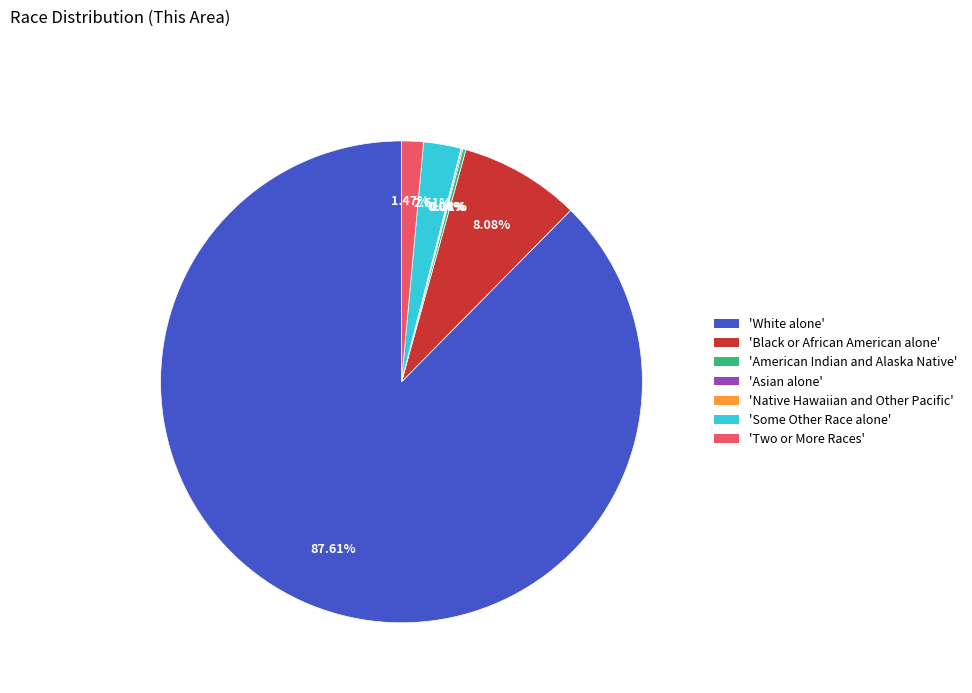

Combined, do 'Two or More Races' and 'Some Other Race alone' account for over 50%?

No